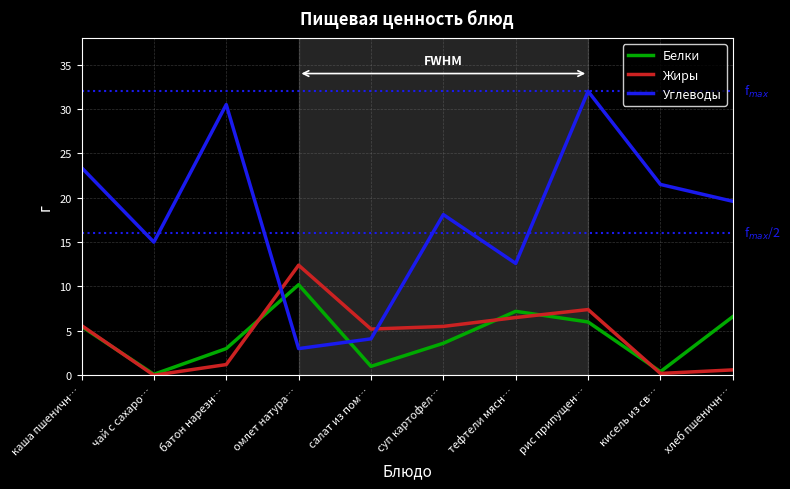

What is the average value of the Белки series?

4.4